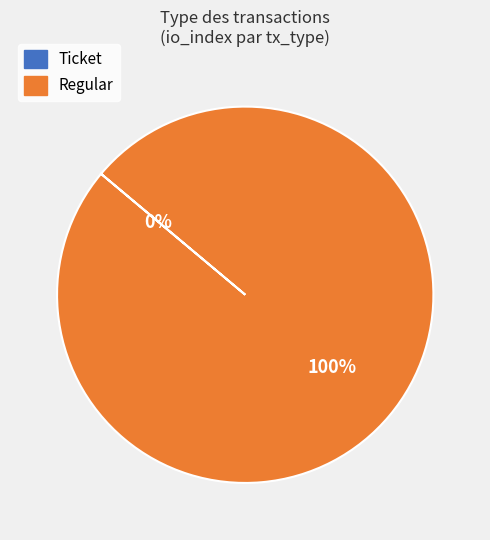

True or false: Regular accounts for 90% of the total.

False